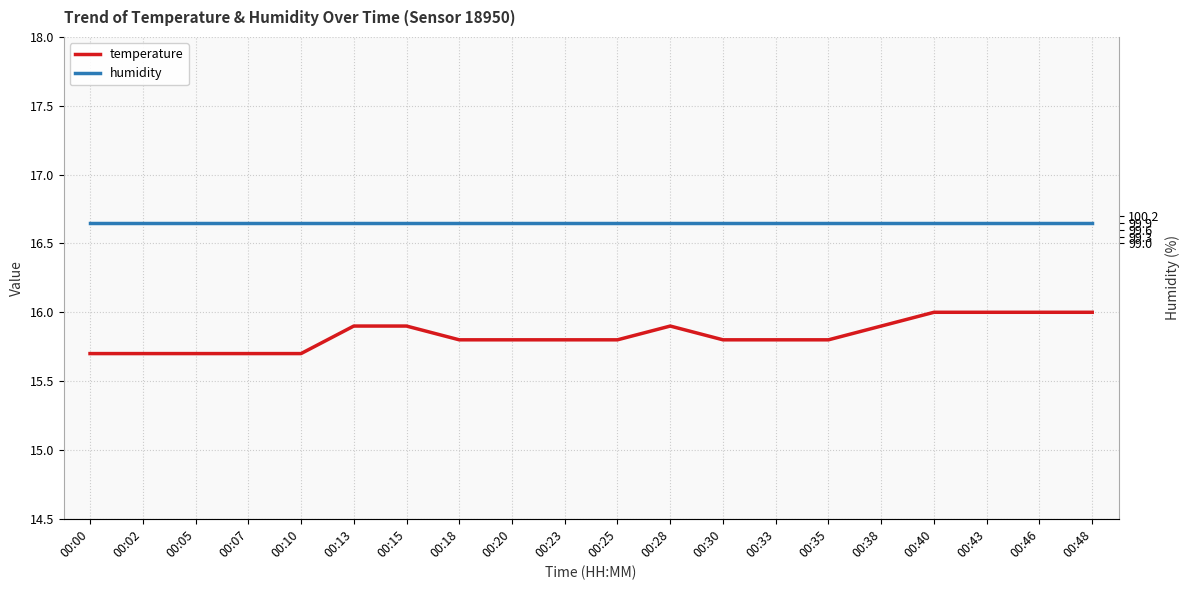

The temperature series shows 16.0 at 00:43. True or false?

True